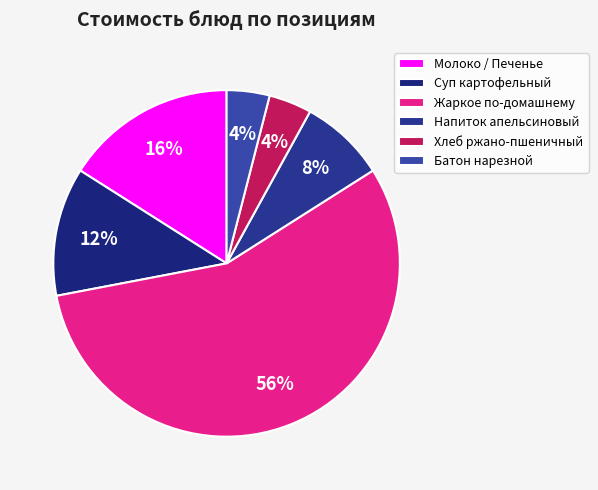

How many segments does this pie chart have?

6